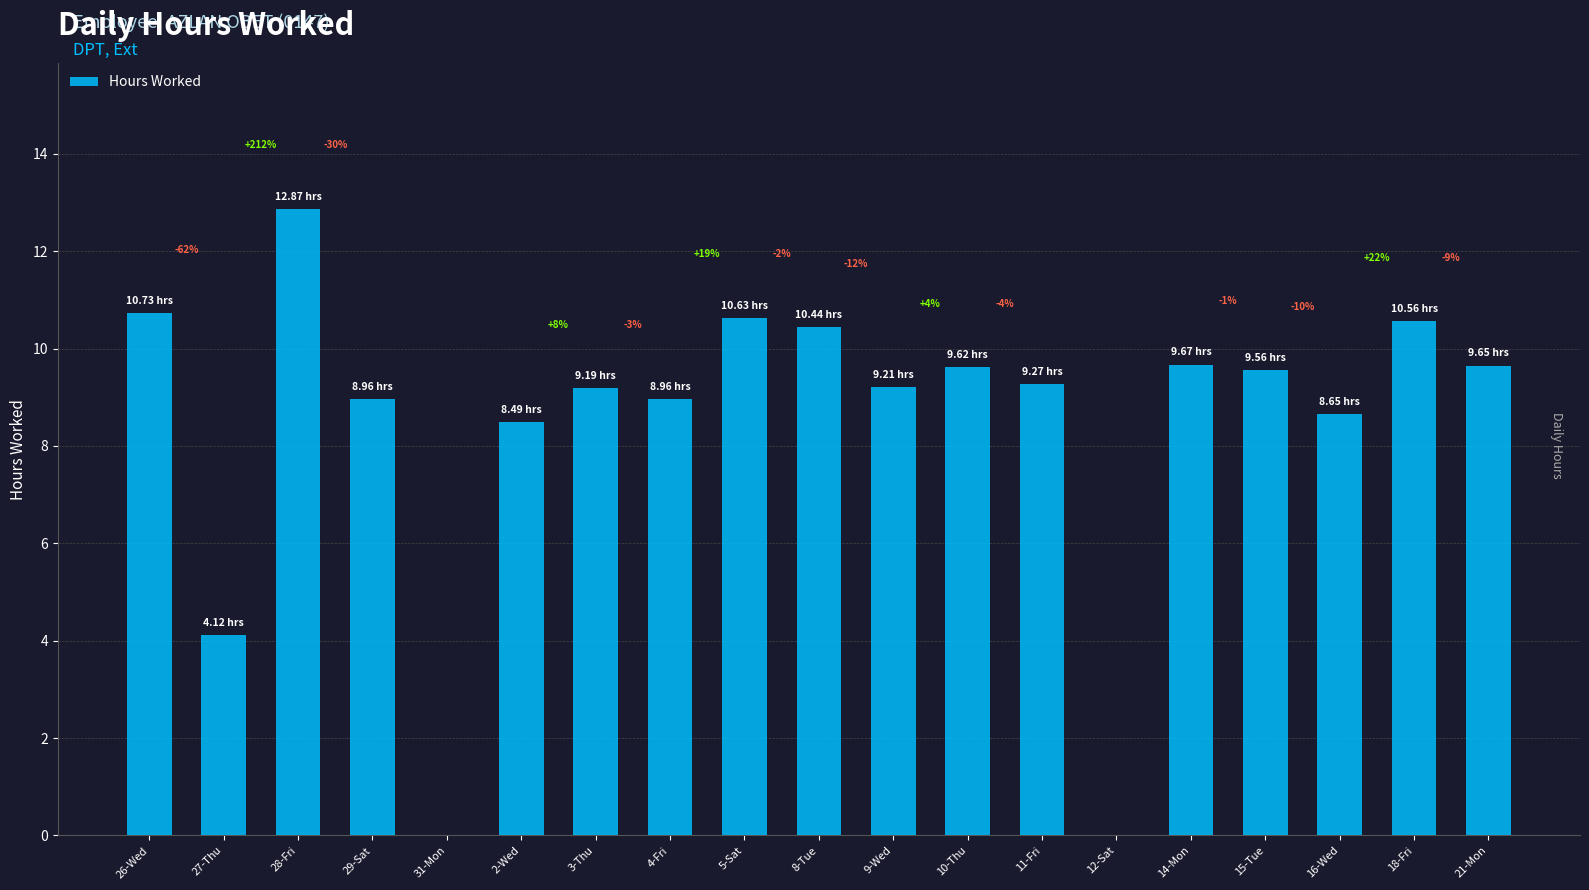

How many values are above zero?

17